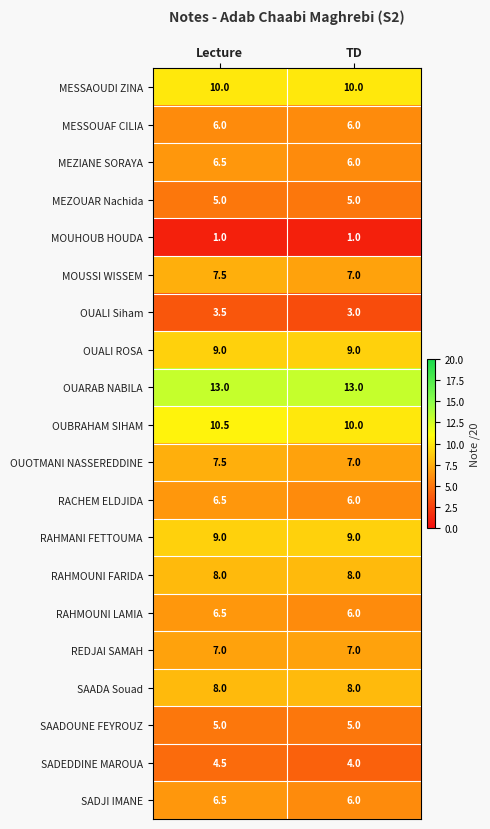

What is the difference between the highest and lowest values at Lecture?

12.0